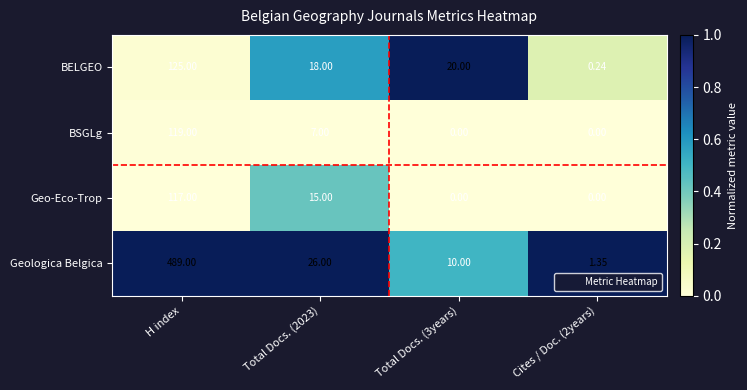

Which category has the highest value across all series?

H index